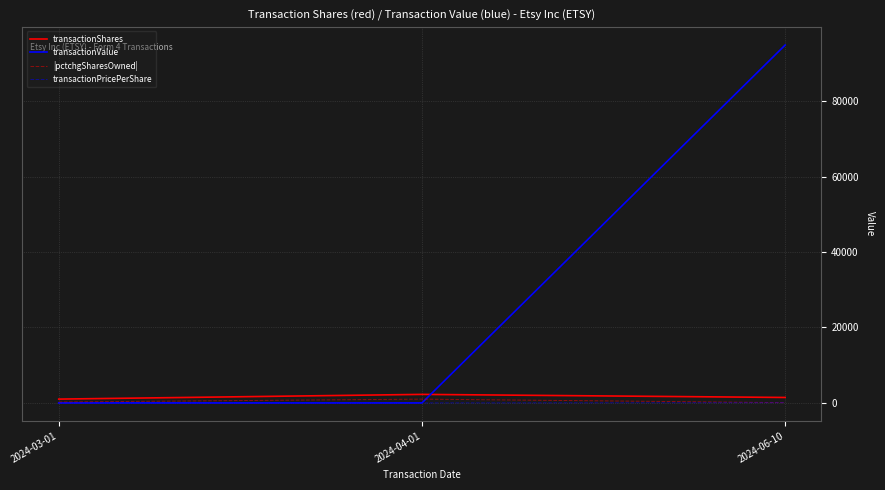

What value does the |pctchgSharesOwned| series have at 2024-03-01?

241.0